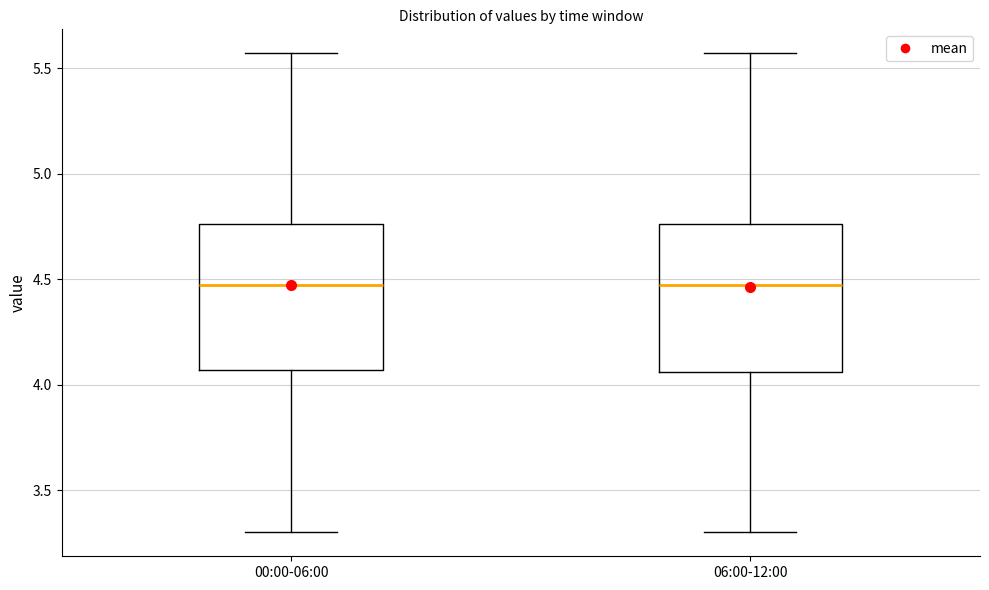

Reading left to right, transcribe this box plot: for each box, give where its median line is, the range the box spans, and where its two whiskers end, as read against the y-axis. The values are not printed on the chart, so give them approximately, as read against the axis.

00:00-06:00: median 4.45, box 4.05 to 4.75, whiskers 3.30 to 5.55
06:00-12:00: median 4.45, box 4.05 to 4.75, whiskers 3.30 to 5.55